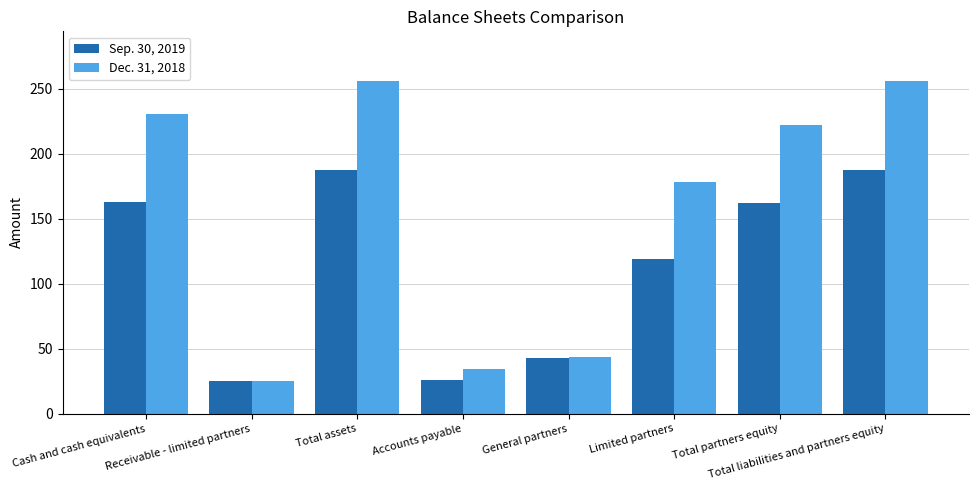

What is the difference between the maximum and minimum values in the Dec. 31, 2018 series?

231